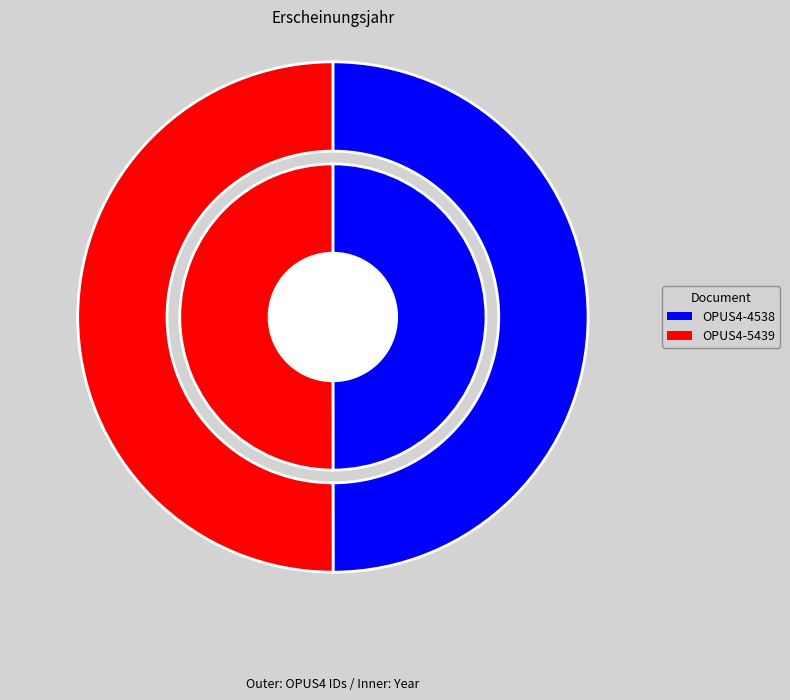

What is the largest slice in the pie chart?

OPUS4-5439